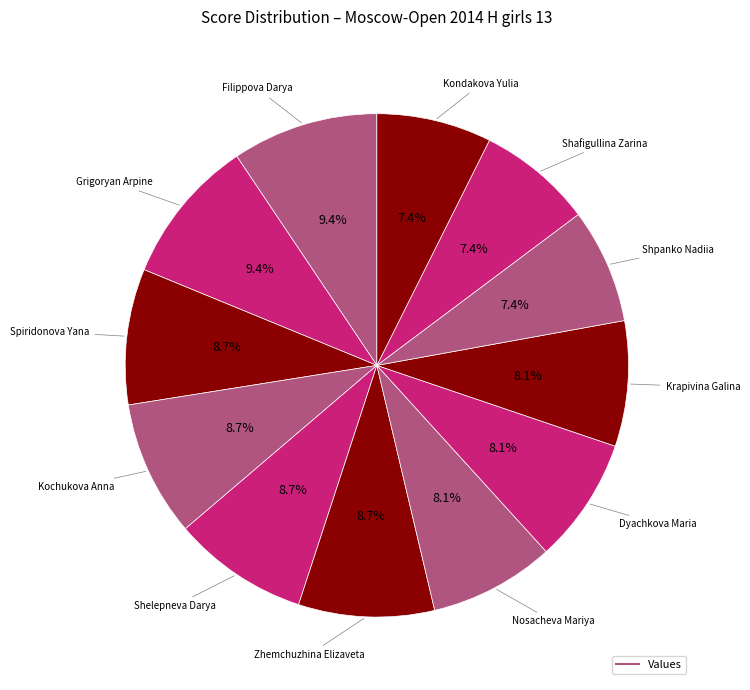

Count the number of slices in the pie.

12